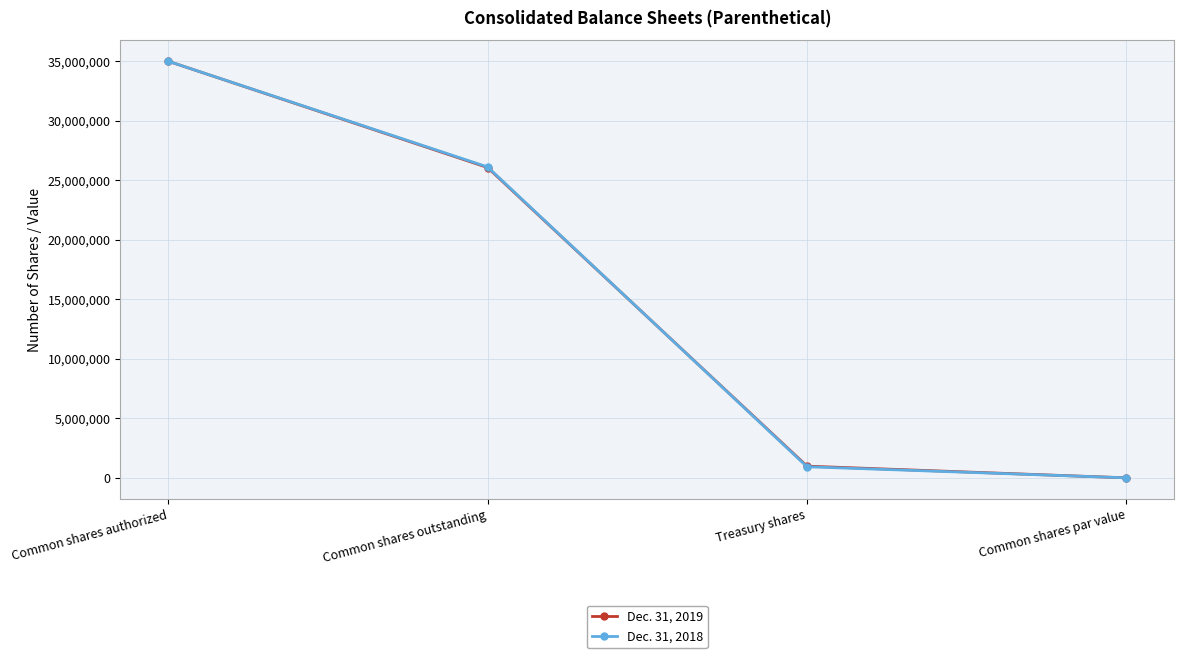

What are all the series names shown in the legend?

Dec. 31, 2019, Dec. 31, 2018